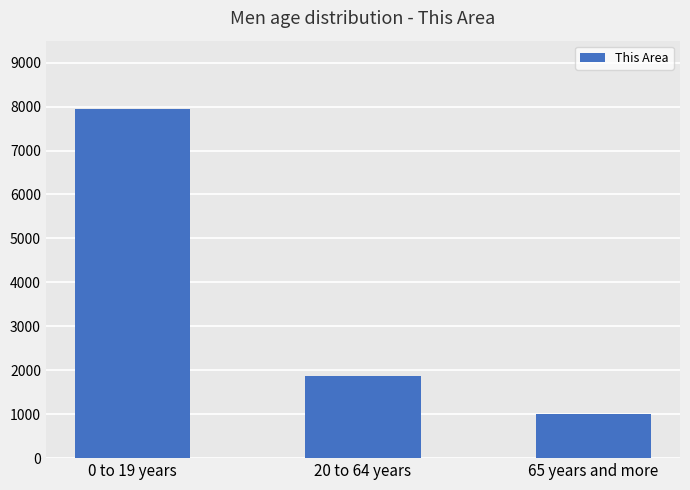

What is the change in value from 20 to 64 years to 65 years and more?

-867